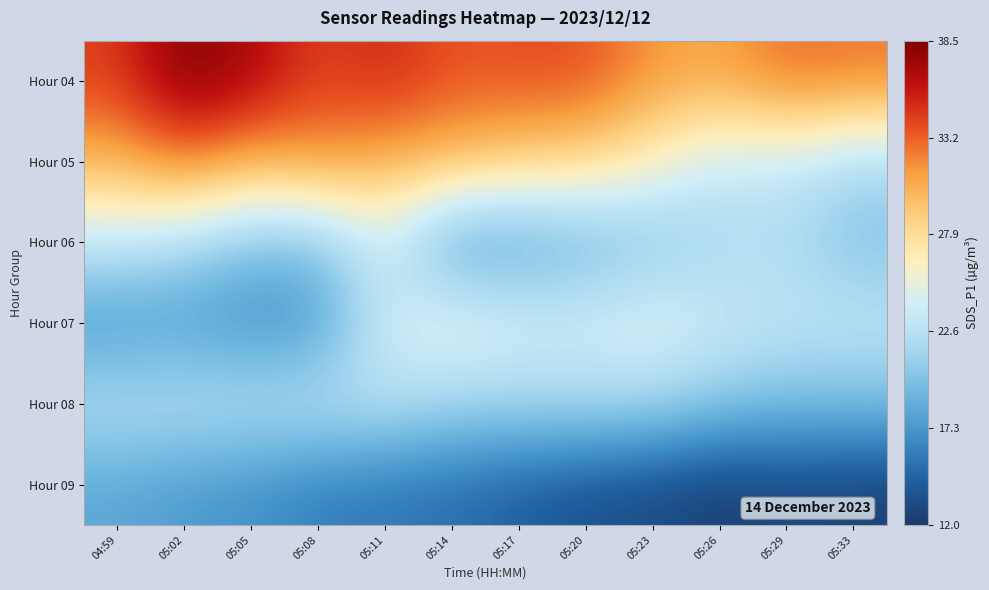

Which has a higher value, 05:08 or 05:29?

05:08